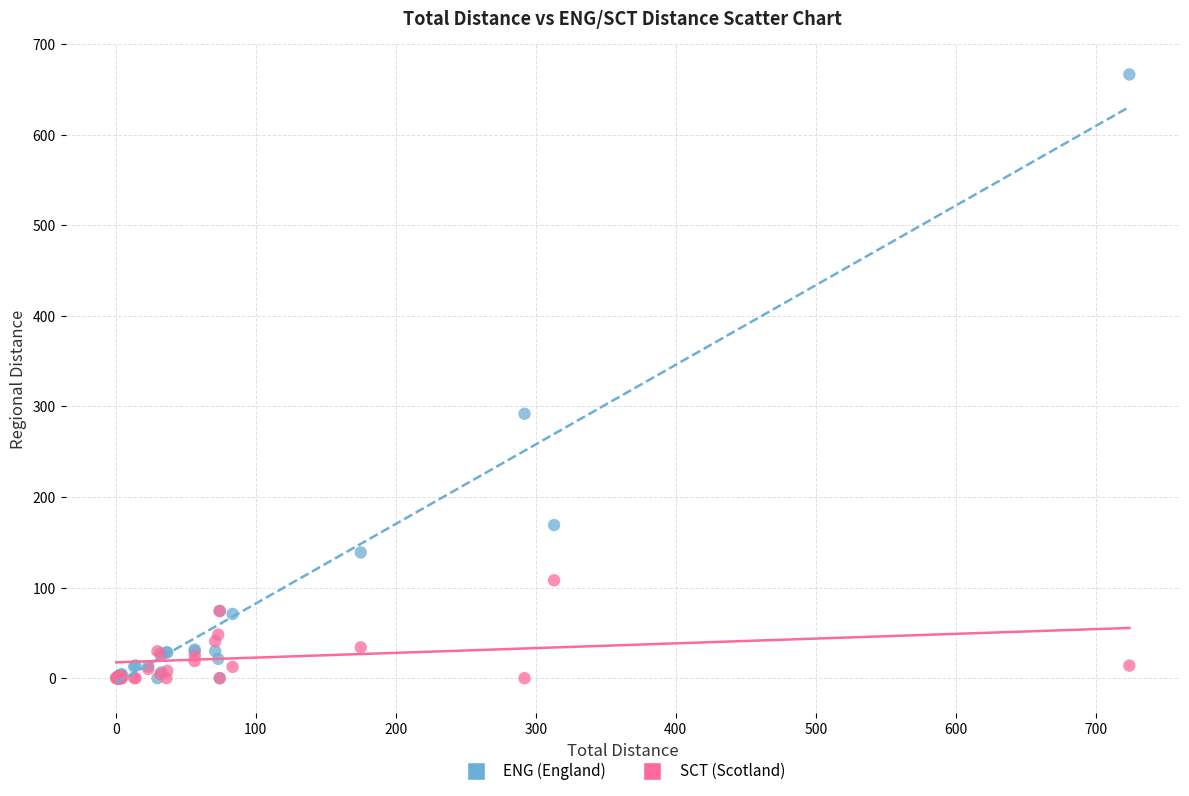

In the ENG (England) series, what Y value is closest to 333?

292.0